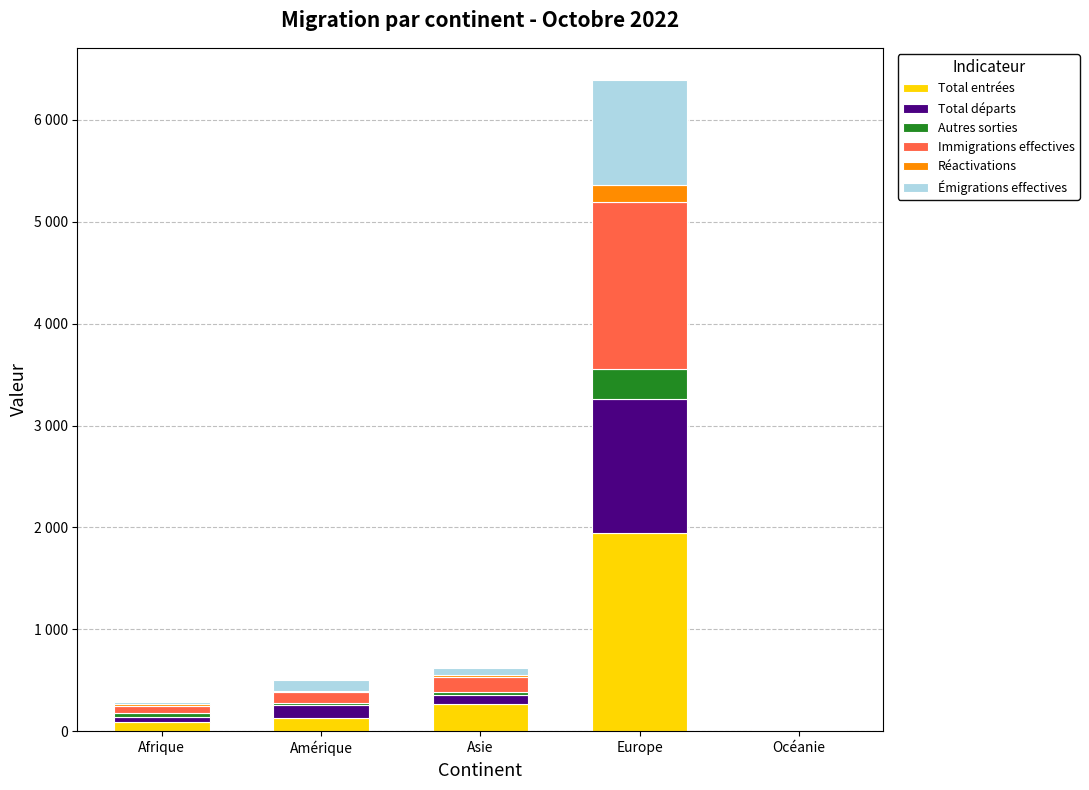

Which series changed the most between Amérique and Océanie?

Total entrées